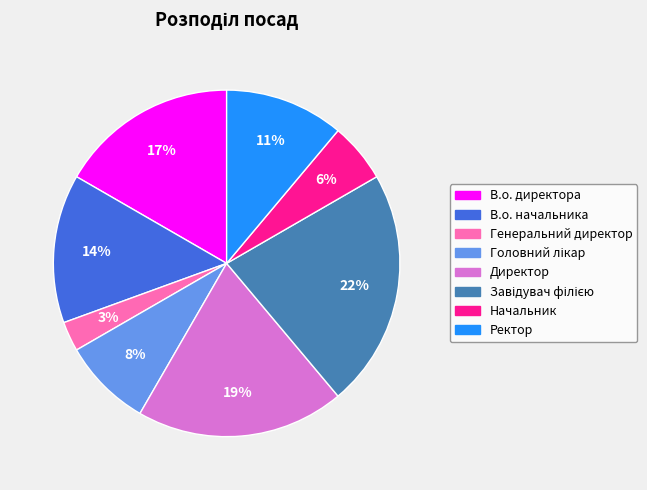

Is the sum of В.о. директора and Ректор greater than half?

No